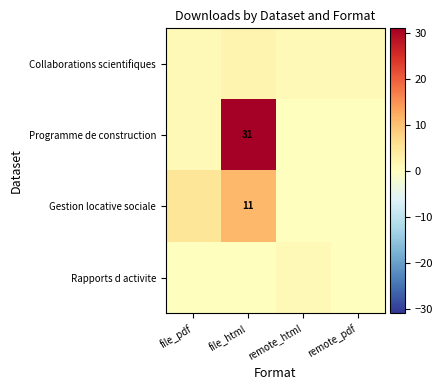

At which category does the chart reach its peak across all series?

file_html